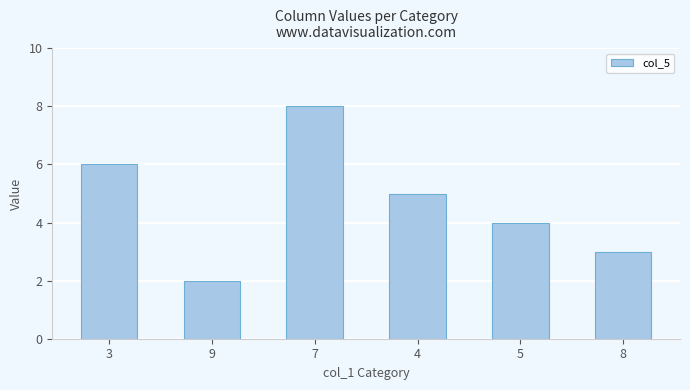

How many data points does each series have?

6